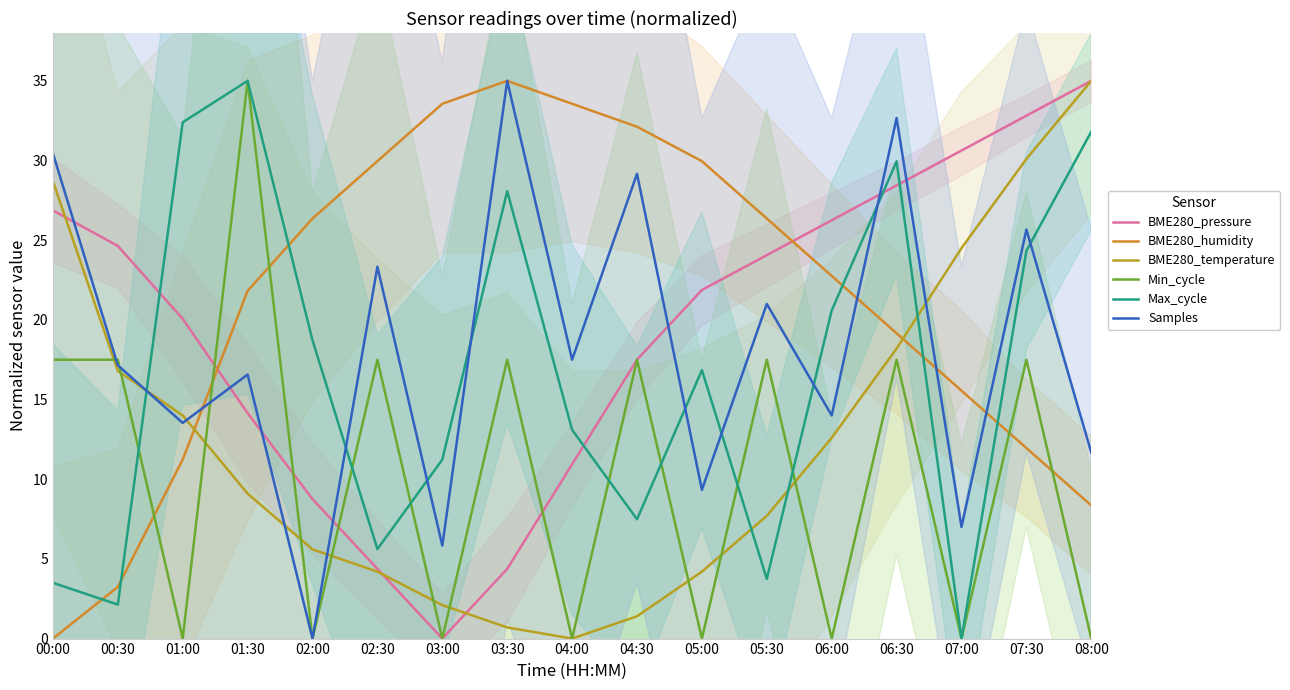

True or false: BME280_pressure has a value of 21.9 at 05:00.

True